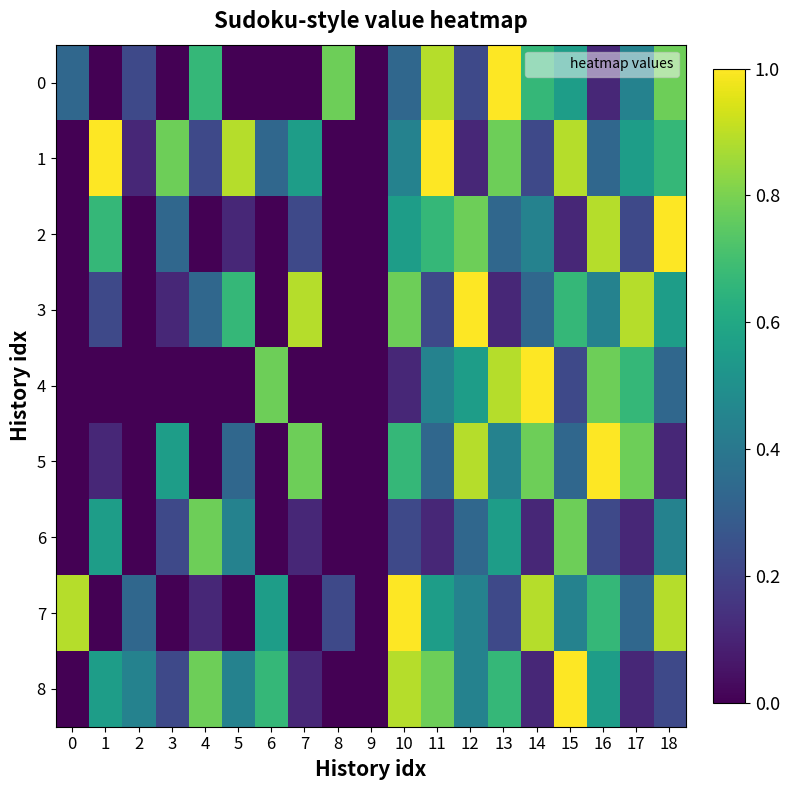

Reading right to left, transcribe all the data shown in this chart.

0: 18=0.8	17=0.4	16=0.1	15=0.6	14=0.7	13=1.0	12=0.2	11=0.9	10=0.3	9=0.0	8=0.8	7=0.0	6=0.0	5=0.0	4=0.7	3=0.0	2=0.2	1=0.0	0=0.3
1: 18=0.7	17=0.6	16=0.3	15=0.9	14=0.2	13=0.8	12=0.1	11=1.0	10=0.4	9=0.0	8=0.0	7=0.6	6=0.3	5=0.9	4=0.2	3=0.8	2=0.1	1=1.0	0=0.0
2: 18=1.0	17=0.2	16=0.9	15=0.1	14=0.4	13=0.3	12=0.8	11=0.7	10=0.6	9=0.0	8=0.0	7=0.2	6=0.0	5=0.1	4=0.0	3=0.3	2=0.0	1=0.7	0=0.0
3: 18=0.6	17=0.9	16=0.4	15=0.7	14=0.3	13=0.1	12=1.0	11=0.2	10=0.8	9=0.0	8=0.0	7=0.9	6=0.0	5=0.7	4=0.3	3=0.1	2=0.0	1=0.2	0=0.0
4: 18=0.3	17=0.7	16=0.8	15=0.2	14=1.0	13=0.9	12=0.6	11=0.4	10=0.1	9=0.0	8=0.0	7=0.0	6=0.8	5=0.0	4=0.0	3=0.0	2=0.0	1=0.0	0=0.0
5: 18=0.1	17=0.8	16=1.0	15=0.3	14=0.8	13=0.4	12=0.9	11=0.3	10=0.7	9=0.0	8=0.0	7=0.8	6=0.0	5=0.3	4=0.0	3=0.6	2=0.0	1=0.1	0=0.0
6: 18=0.4	17=0.1	16=0.2	15=0.8	14=0.1	13=0.6	12=0.3	11=0.1	10=0.2	9=0.0	8=0.0	7=0.1	6=0.0	5=0.4	4=0.8	3=0.2	2=0.0	1=0.6	0=0.0
7: 18=0.9	17=0.3	16=0.7	15=0.4	14=0.9	13=0.2	12=0.4	11=0.6	10=1.0	9=0.0	8=0.2	7=0.0	6=0.6	5=0.0	4=0.1	3=0.0	2=0.3	1=0.0	0=0.9
8: 18=0.2	17=0.1	16=0.6	15=1.0	14=0.1	13=0.7	12=0.4	11=0.8	10=0.9	9=0.0	8=0.0	7=0.1	6=0.7	5=0.4	4=0.8	3=0.2	2=0.4	1=0.6	0=0.0